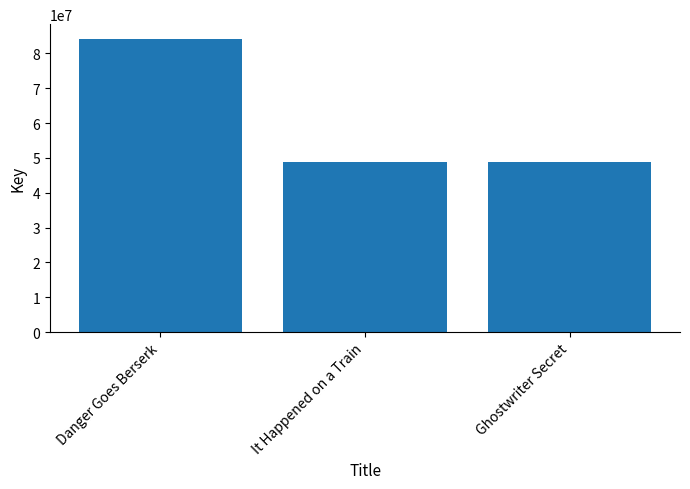

What value does the data have at Ghostwriter Secret, to the nearest 50?

48775200